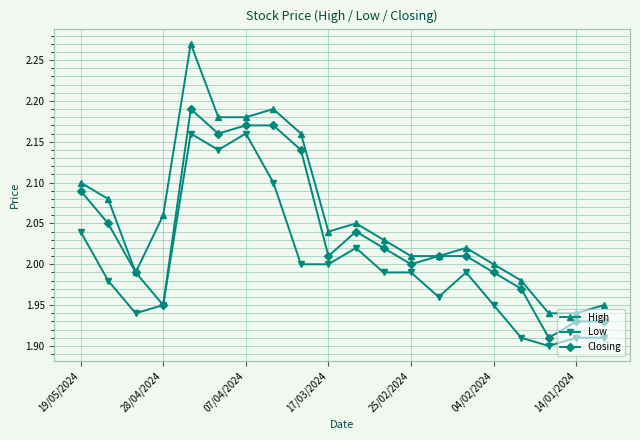

Which series has the widest spread of values?

High